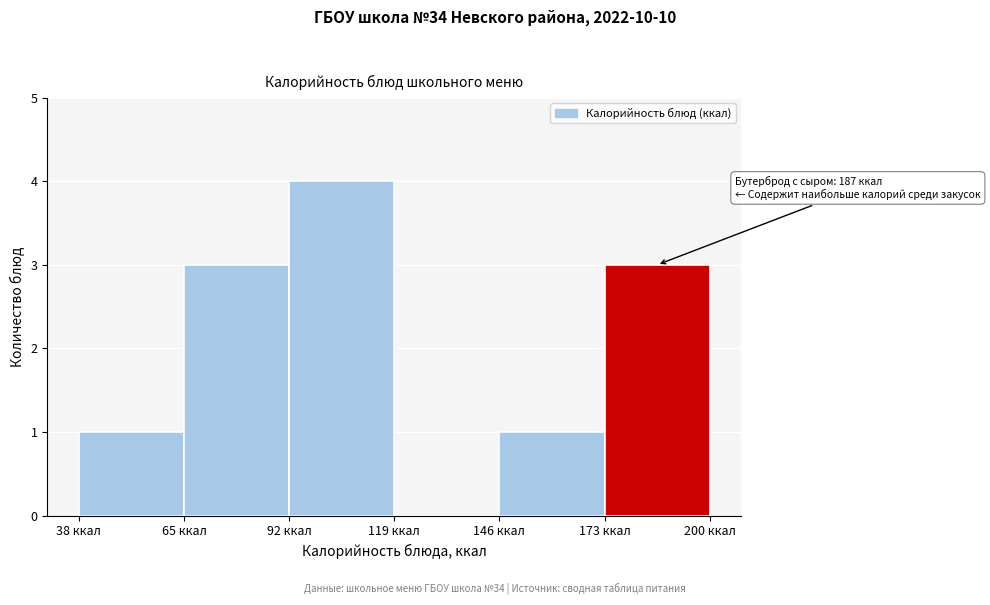

Which range on the x-axis has the tallest bar?

92 to 119